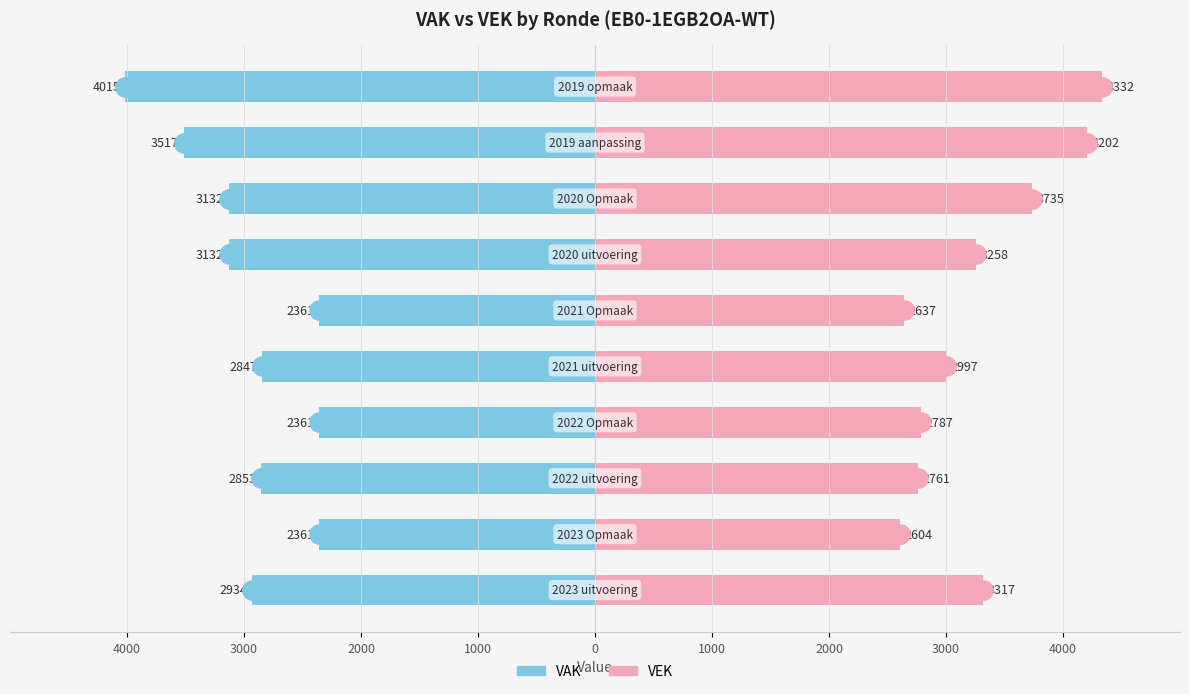

Between 2000 and 3000, which is larger?

3000